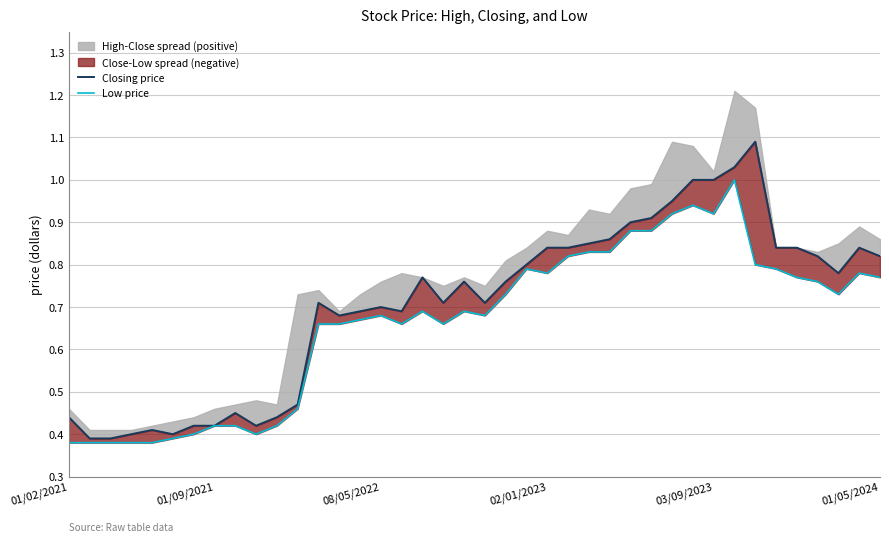

What is the average value of the Low price series?

0.7